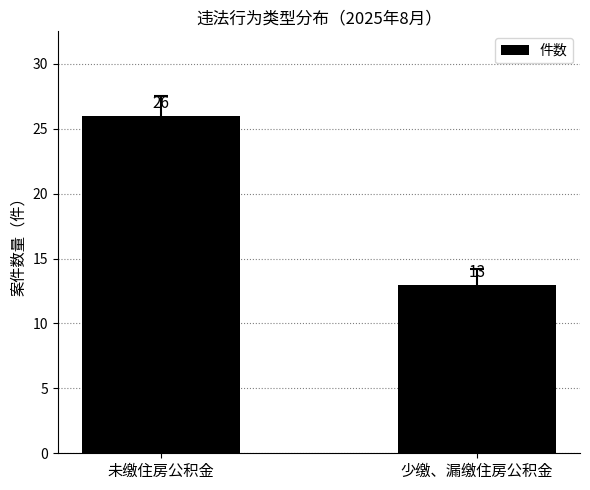

List the labels in order of value, smallest first.

少缴、漏缴住房公积金, 未缴住房公积金